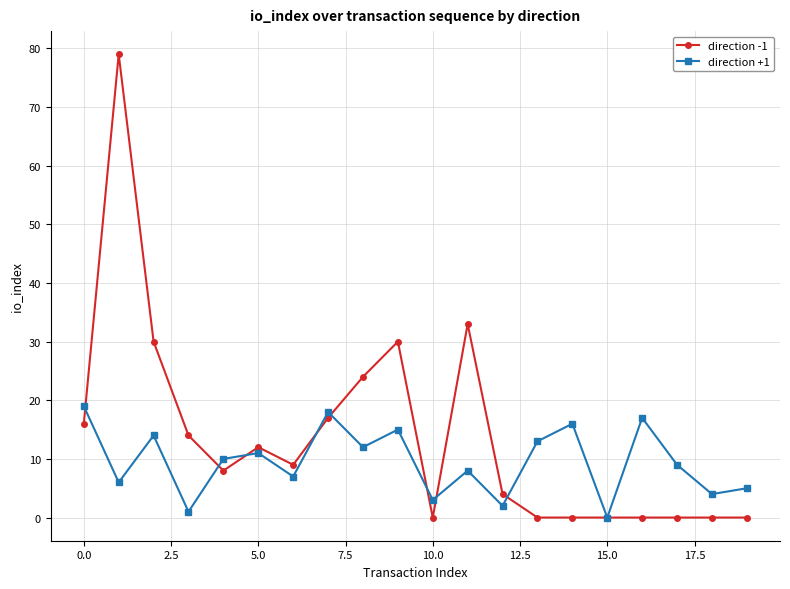

At how many categories does at least one series exceed 57?

1